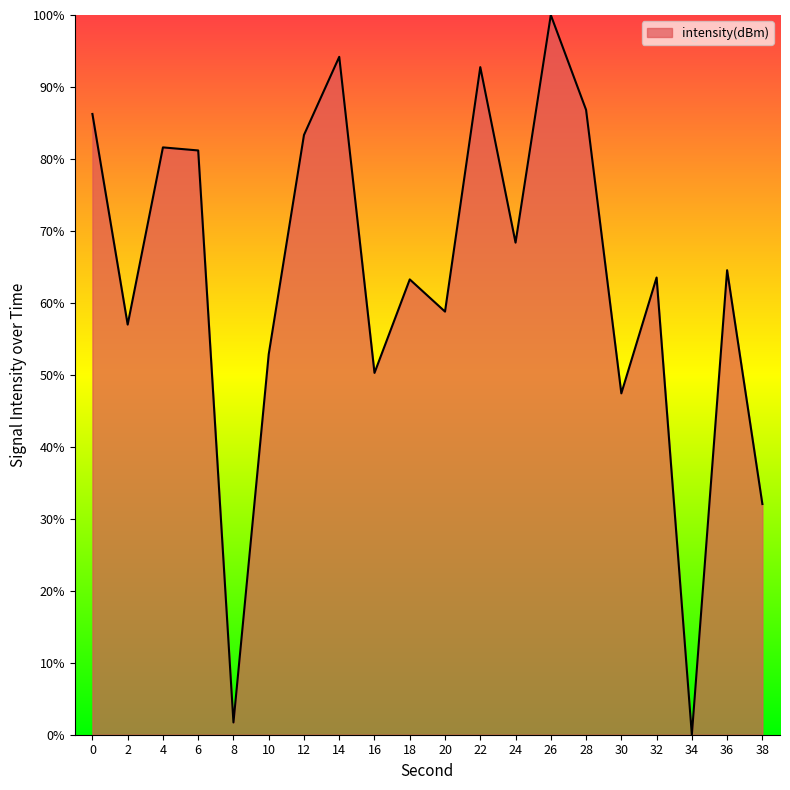

What is the change in value from 16 to 22?

+42.5